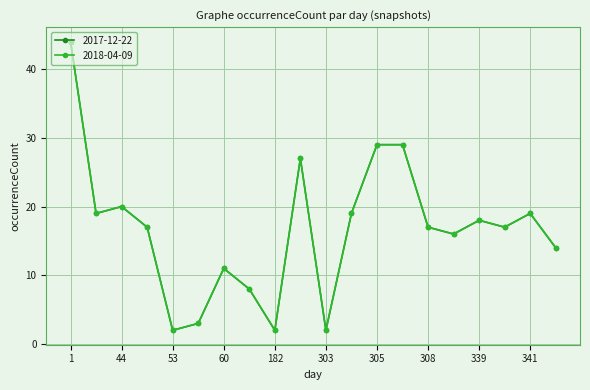

Does the chart have visible grid lines?

Yes